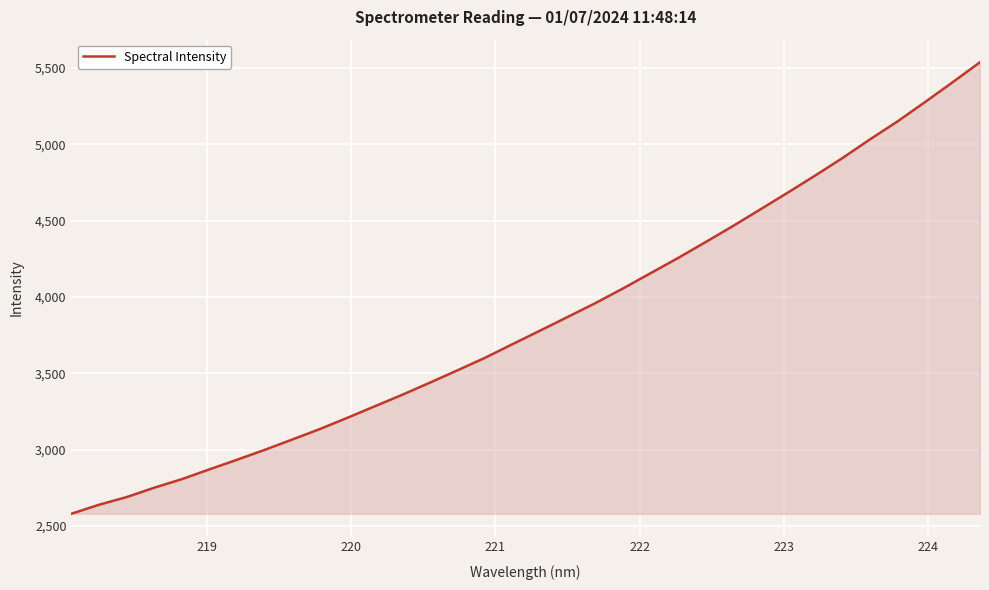

What is the difference between the maximum and minimum values?

2956.4